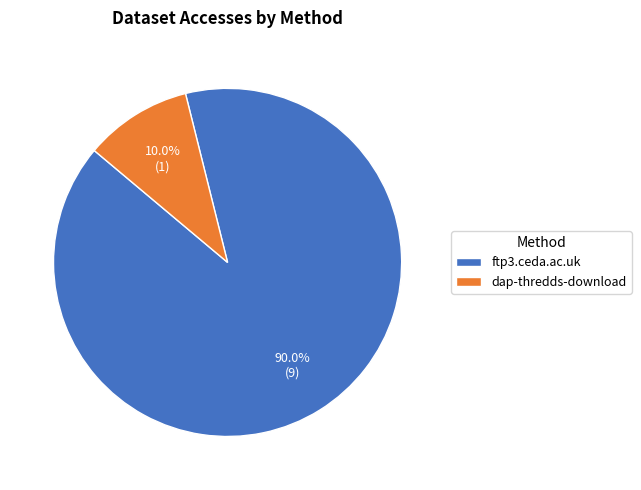

Is ftp3.ceda.ac.uk the majority of the pie?

Yes